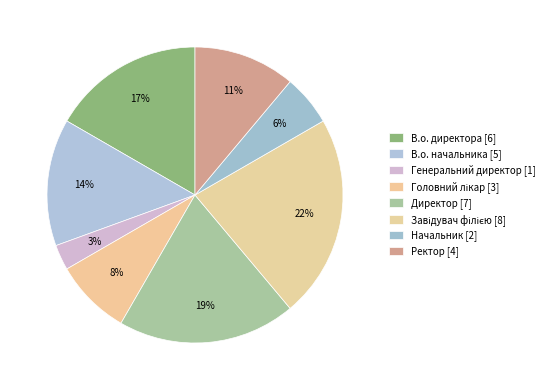

Rank the categories by value from lowest to highest.

Генеральний директор, Начальник, Головний лікар, Ректор, В.о. начальника, В.о. директора, Директор, Завідувач філією